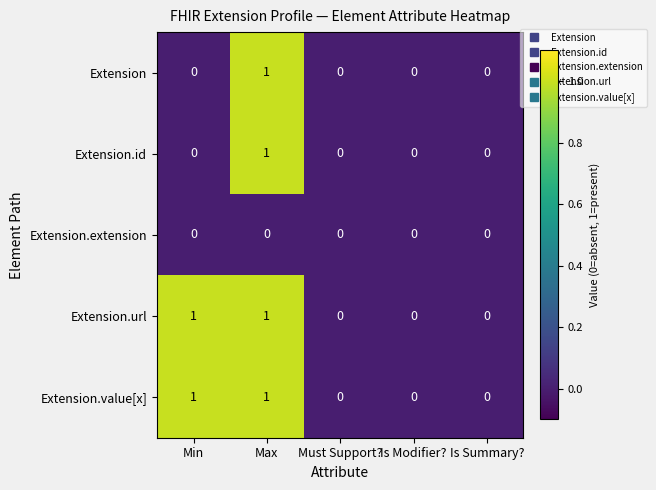

Is it true that Extension.value[x] equals -1 at Is Modifier??

False